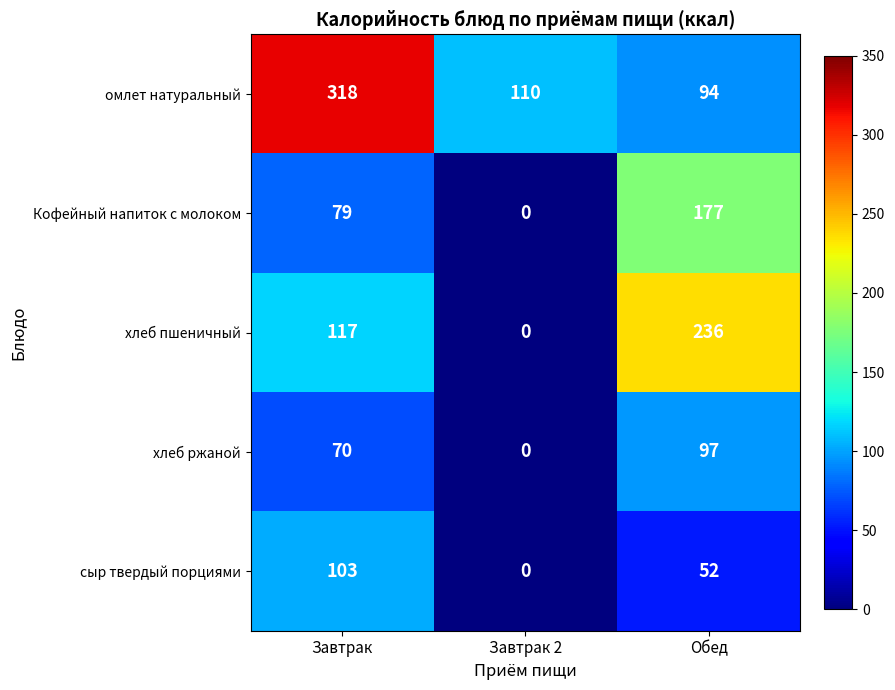

List the series in order of their peak value, lowest first.

хлеб ржаной, сыр твердый порциями, Кофейный напиток с молоком, хлеб пшеничный, омлет натуральный